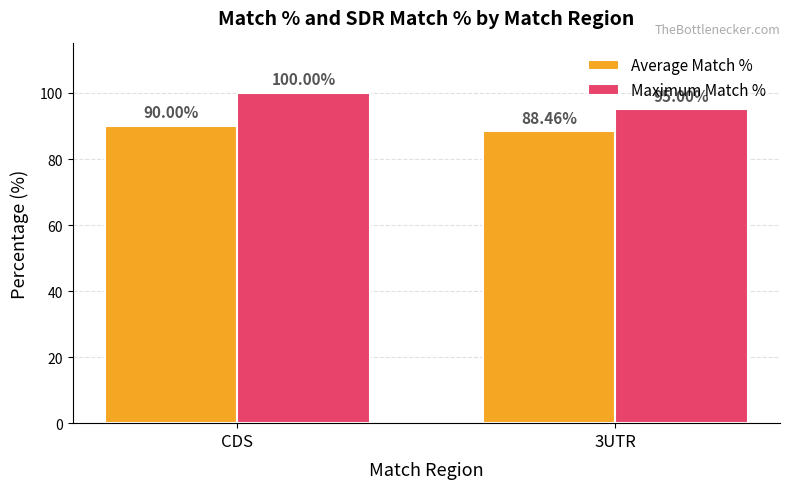

What value does the Maximum Match % series have at CDS?

100.0